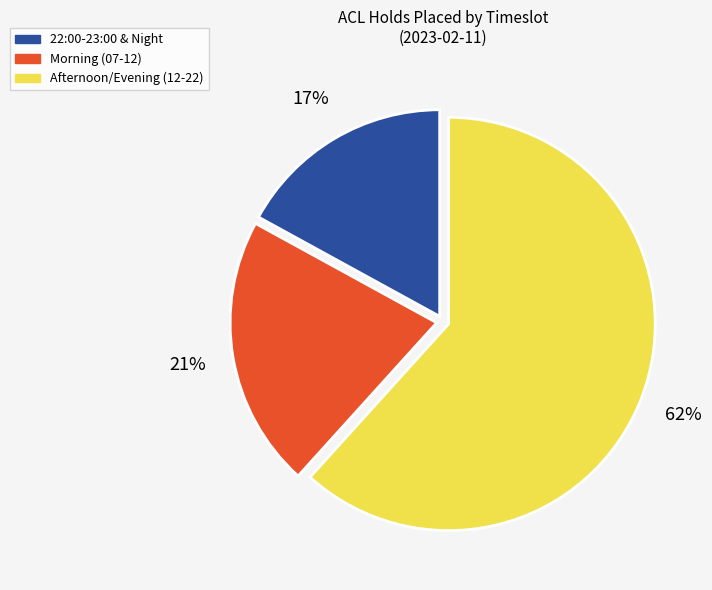

Does any single category account for the majority?

Yes